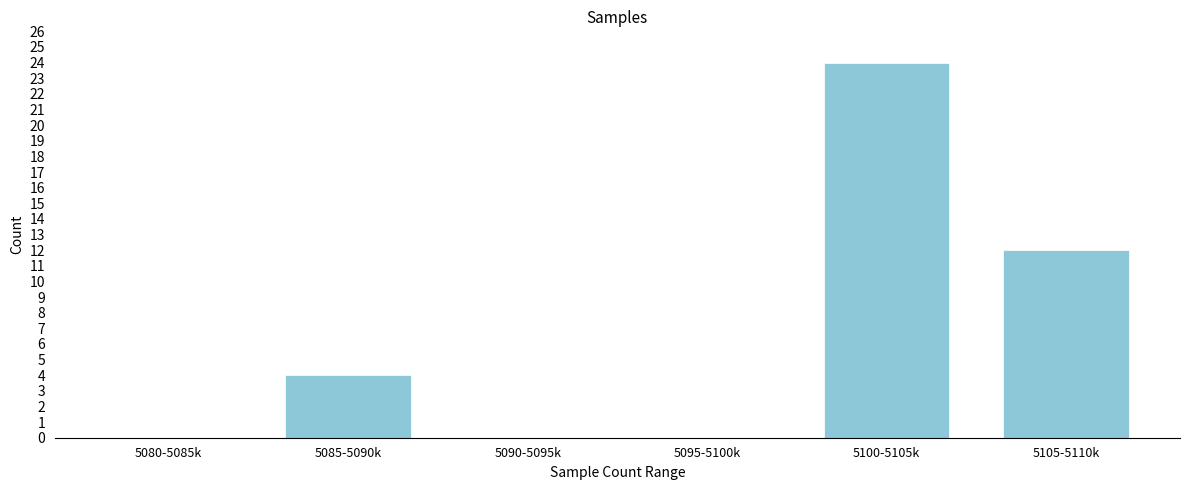

Reading right to left, extract all data points from this chart.

5105-5110k=12	5100-5105k=24	5095-5100k=0	5090-5095k=0	5085-5090k=4	5080-5085k=0